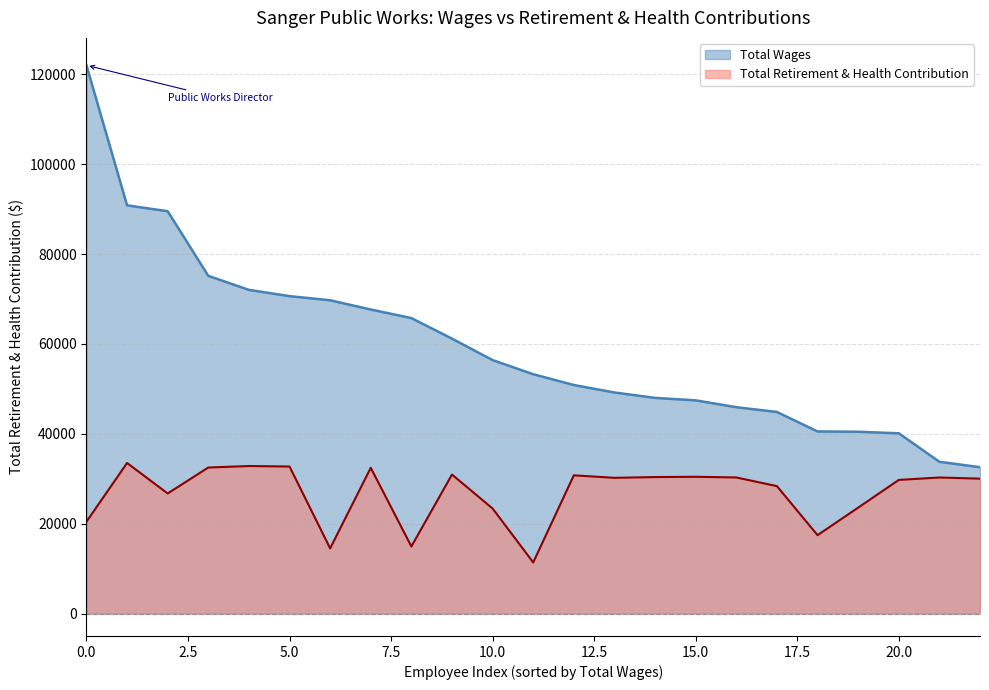

At 20.0, list the series in order from smallest to largest.

Total Retirement & Health Contribution, Total Wages